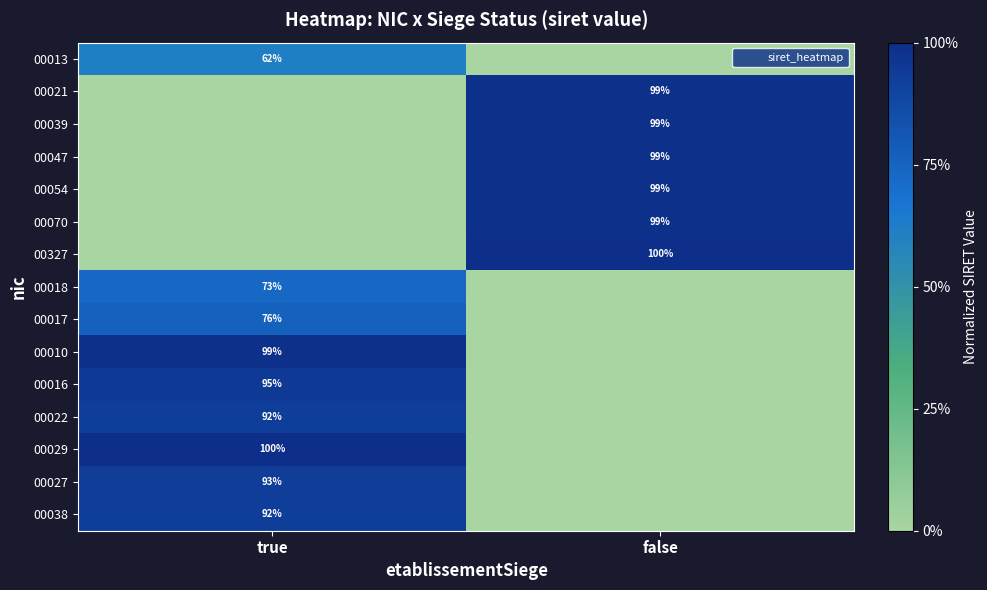

Is the value of 00013 at false greater than the value of 00038 at false?

No